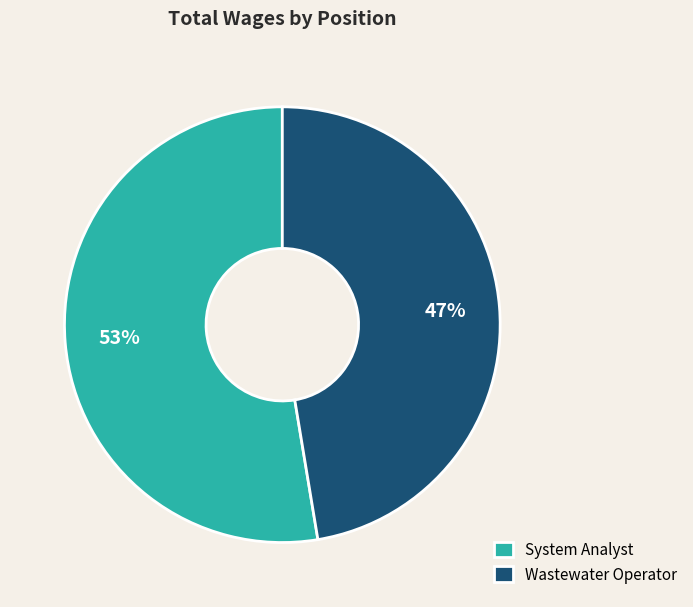

Count the number of slices in the pie.

2